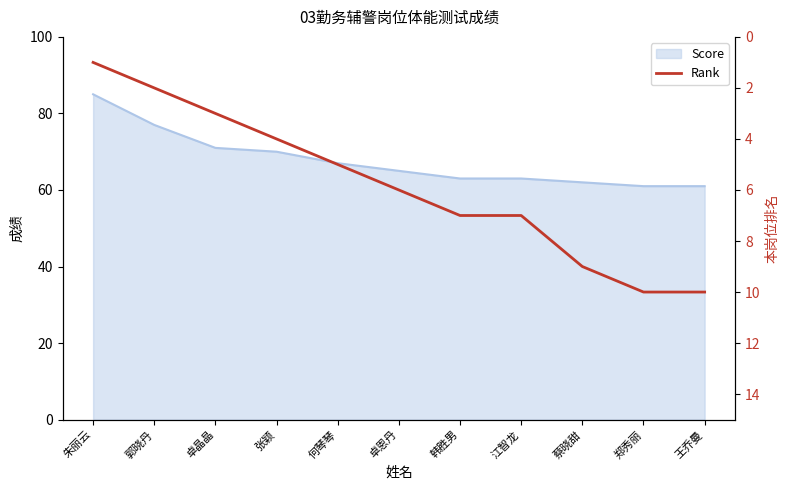

What is the minimum value shown in the chart?

1